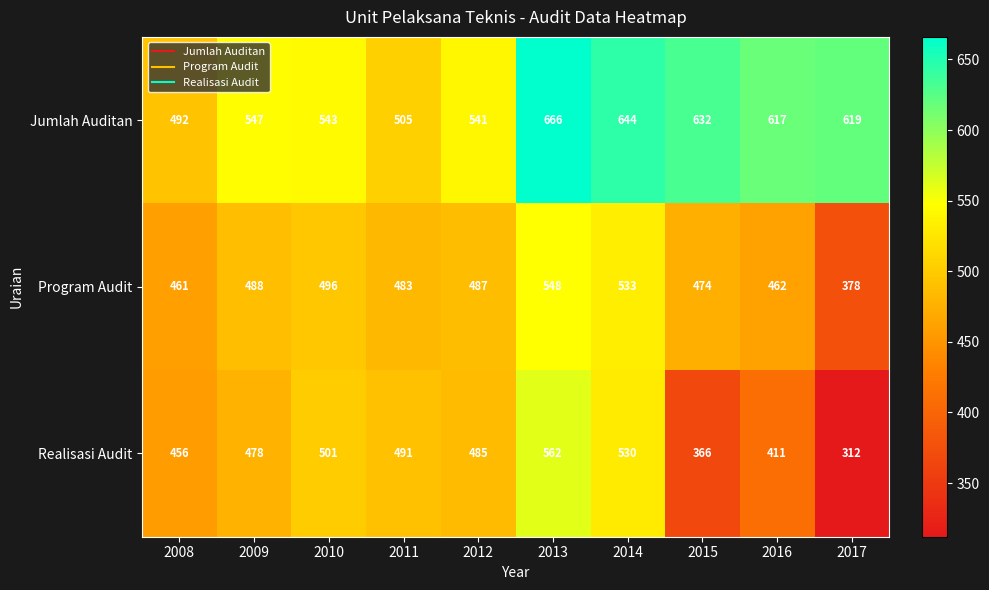

Reading right to left, extract all data points from this chart.

Jumlah Auditan: 619	617	632	644	666	541	505	543	547	492
Program Audit: 378	462	474	533	548	487	483	496	488	461
Realisasi Audit: 312	411	366	530	562	485	491	501	478	456